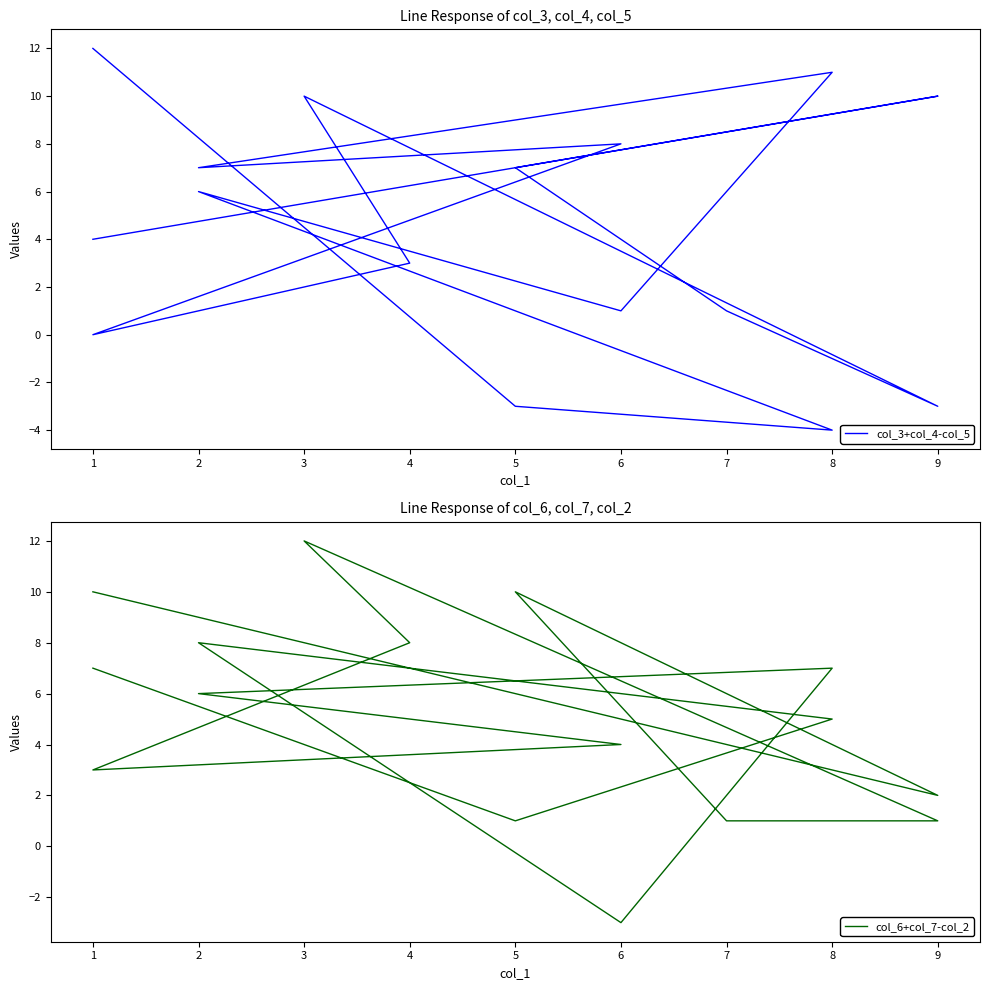

What are all the series names shown in the legend?

col_3+col_4-col_5, col_6+col_7-col_2